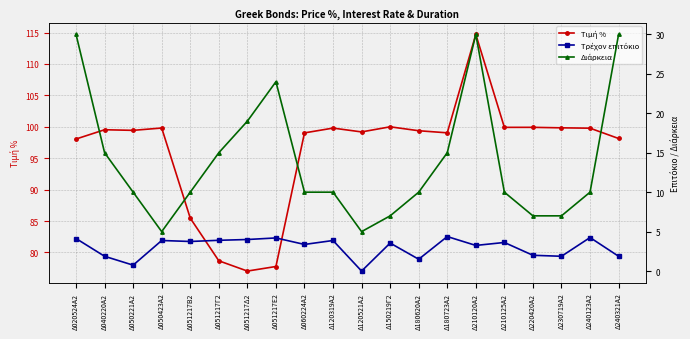

What is the label of the 2nd point from the left?

Δ040220Α2